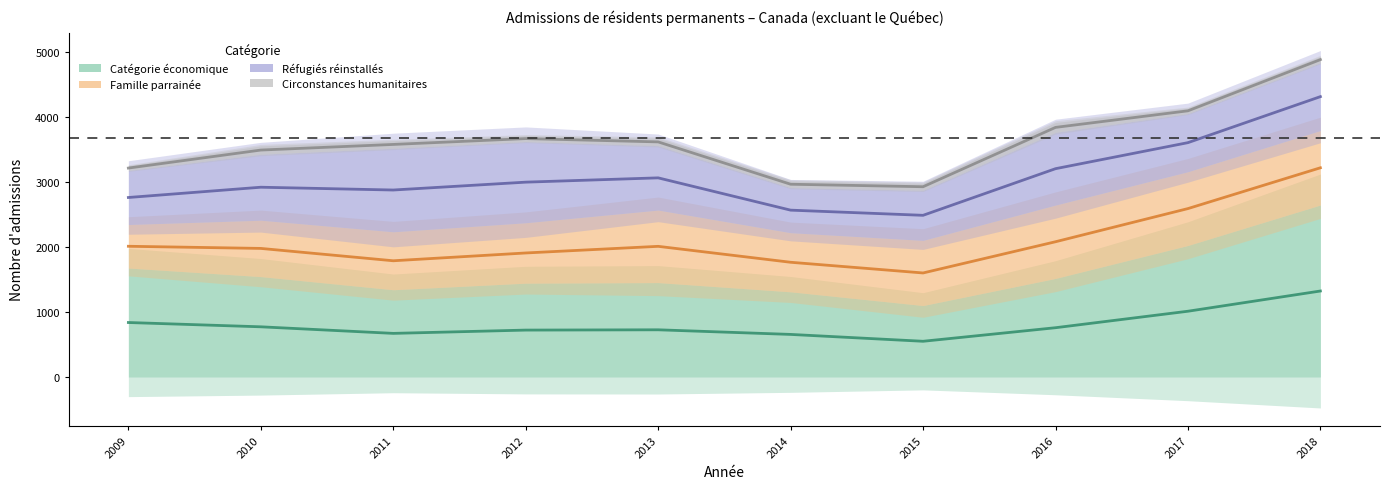

Reading left to right, what are all the values shown in this chart?

Catégorie économique: 2009=1676	2010=1544	2011=1342	2012=1443	2013=1452	2014=1310	2015=1099	2016=1516	2017=2023	2018=2645
Famille parrainée: 2009=669	2010=867	2011=891	2012=929	2013=1115	2014=909	2015=1002	2016=1128	2017=1134	2018=1145
Réfugiés réinstallés: 2009=831	2010=1015	2011=1285	2012=1249	2013=991	2014=694	2015=771	2016=1119	2017=894	2018=1043
Circonstances humanitaires: 2009=74	2010=128	2011=117	2012=91	2013=115	2014=103	2015=108	2016=151	2017=85	2018=96